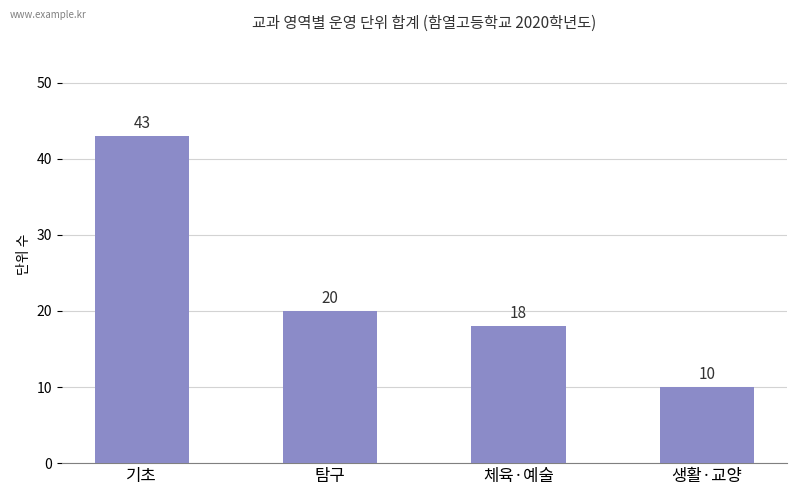

What is the change in value from 기초 to 탐구?

-23